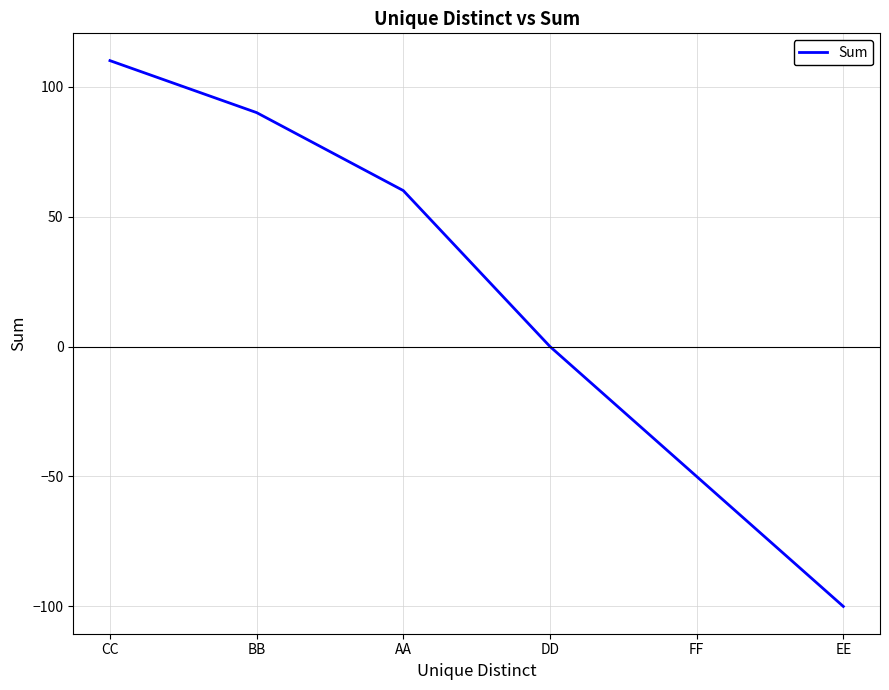

Which has a higher value, CC or AA?

CC